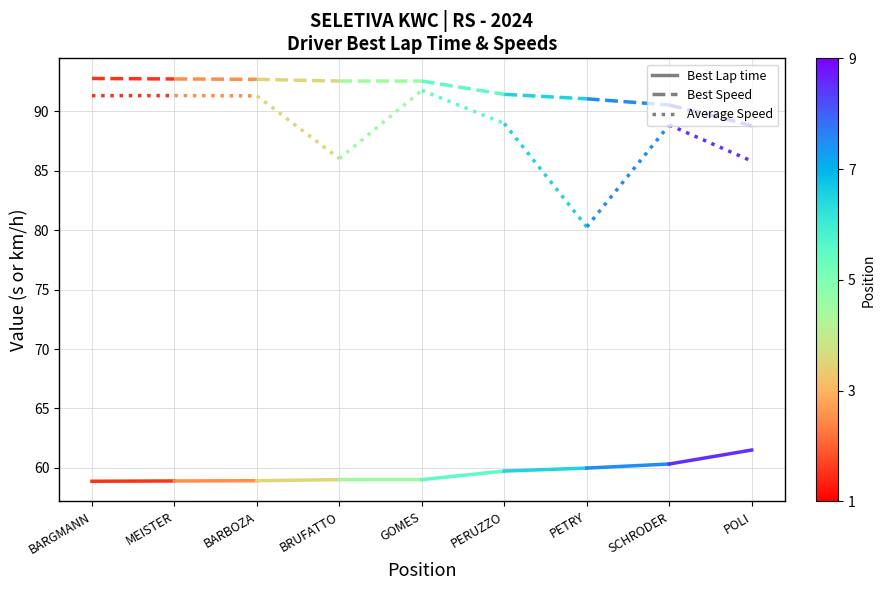

Reading left to right, extract all data points from this chart.

Best Lap time: BARGMANN=58.9	MEISTER=58.9
Best Speed: BARGMANN=92.8	MEISTER=92.7
Average Speed: BARGMANN=91.3	MEISTER=91.3